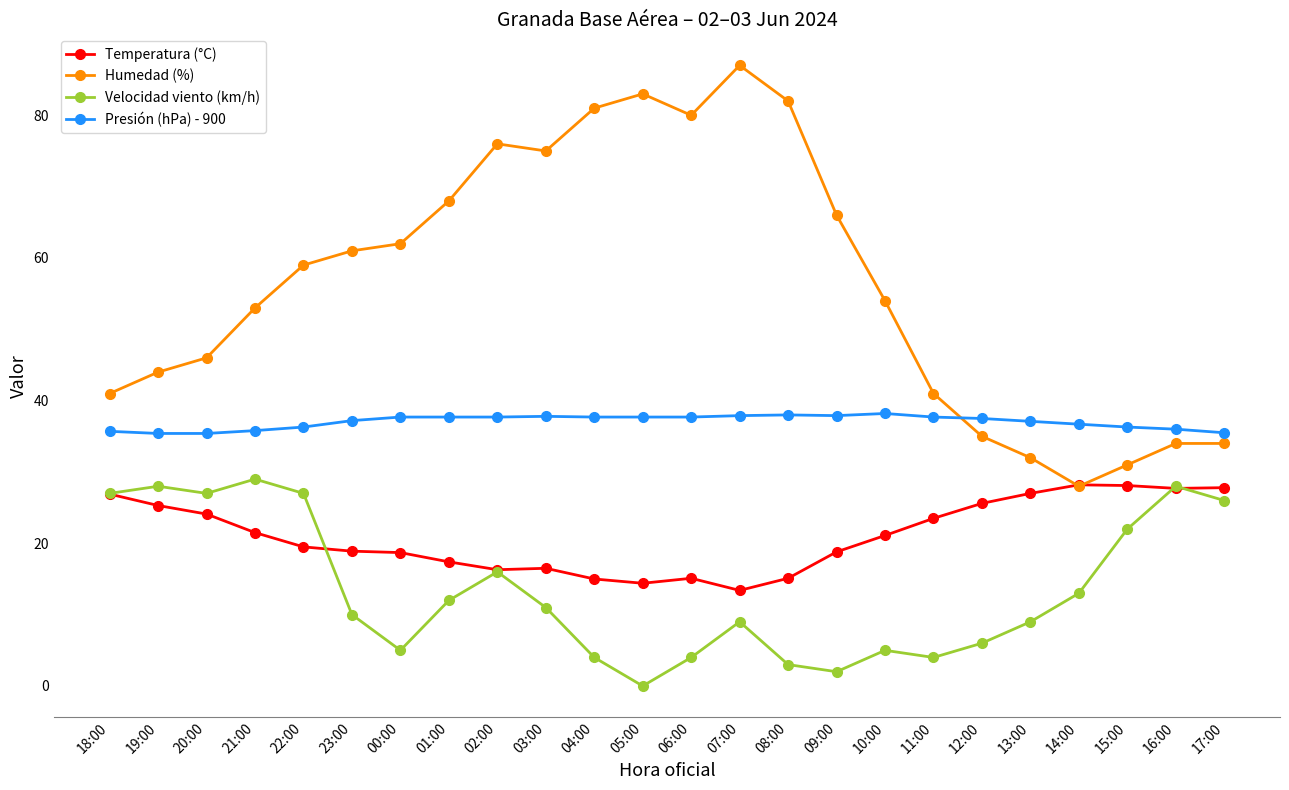

What is the sum of the Presión (hPa) - 900 values at 07:00 and 22:00?

74.2